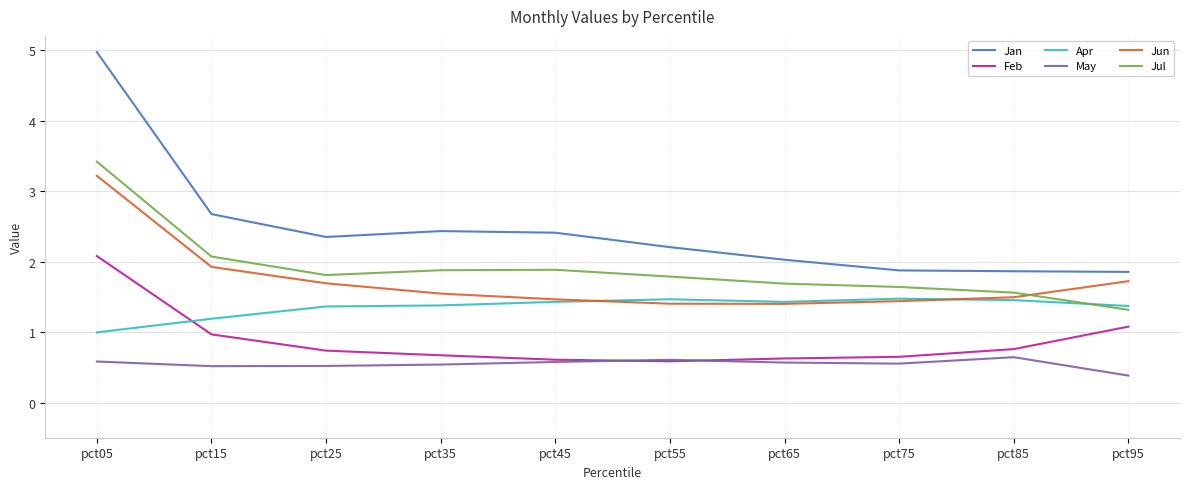

True or false: May and Apr intersect in this chart.

False